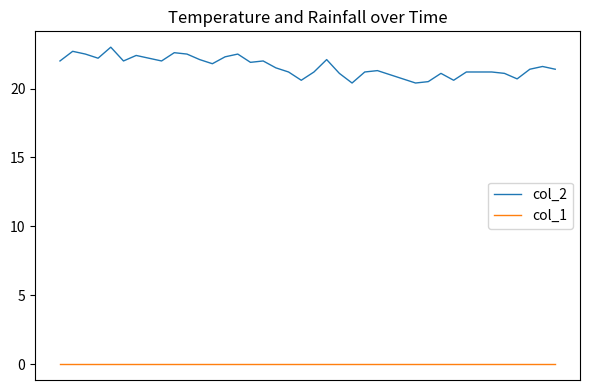

What is the maximum value shown in the chart?

23.0